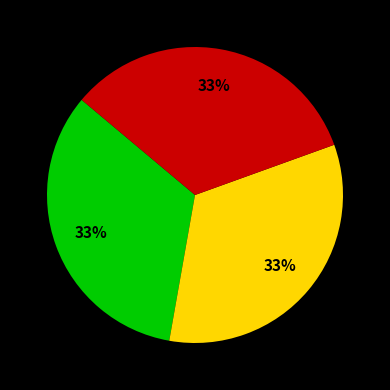

Does any single category account for the majority?

No